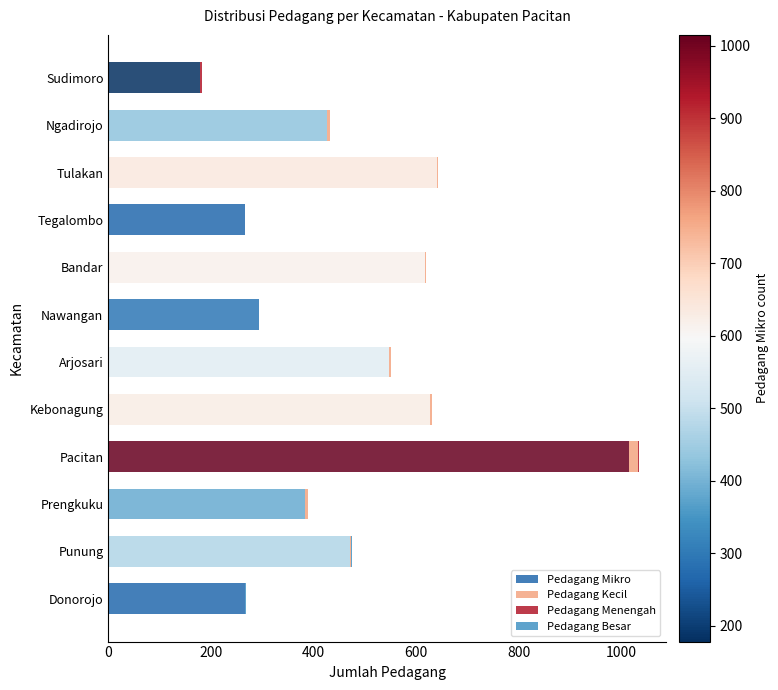

At which category is the sum across all series the highest?

Pacitan